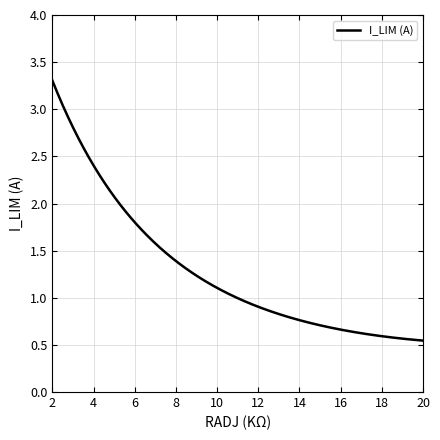

What is the difference between the maximum and minimum values?

2.8